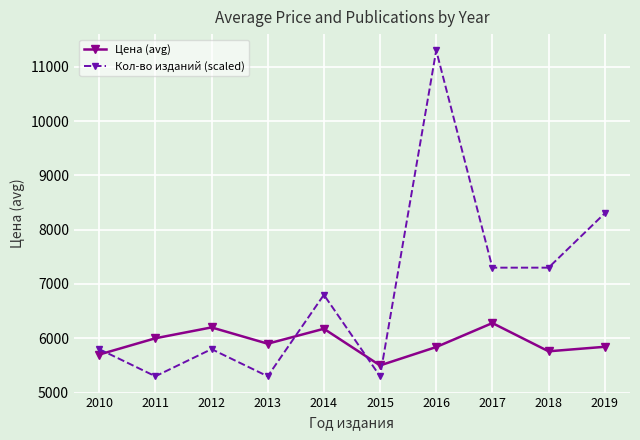

What is the difference between the Цена (avg) values at 2016 and 2018?

78.5